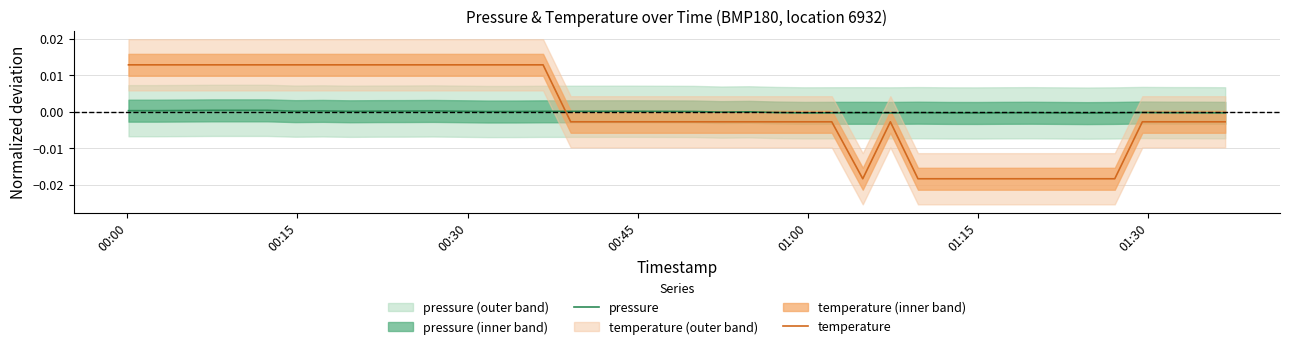

After their last crossing, which series has the higher values: pressure or temperature?

pressure